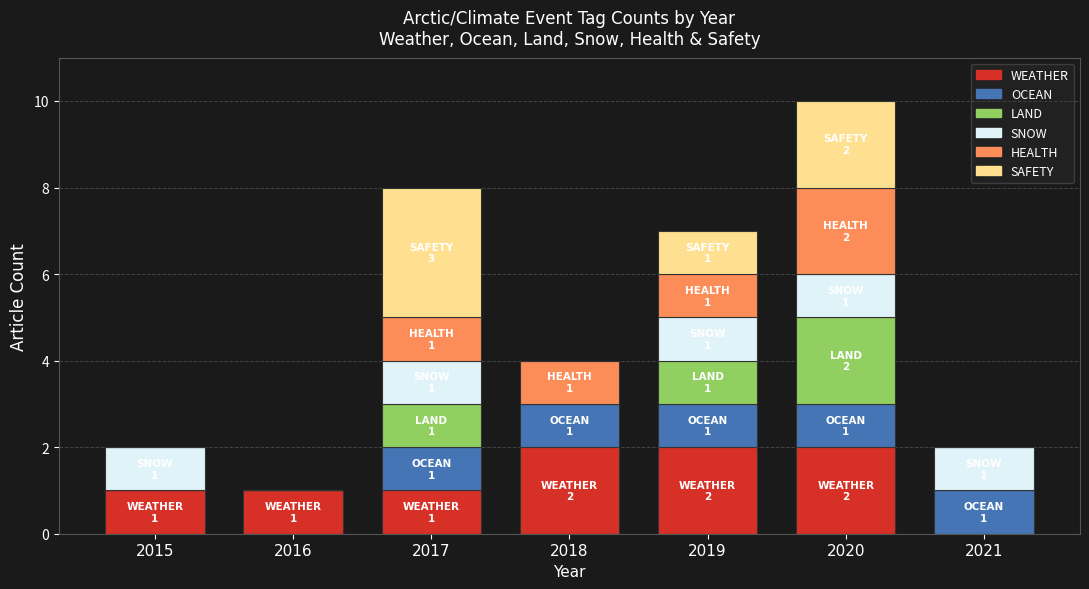

At which category is the sum across all series the highest?

2020